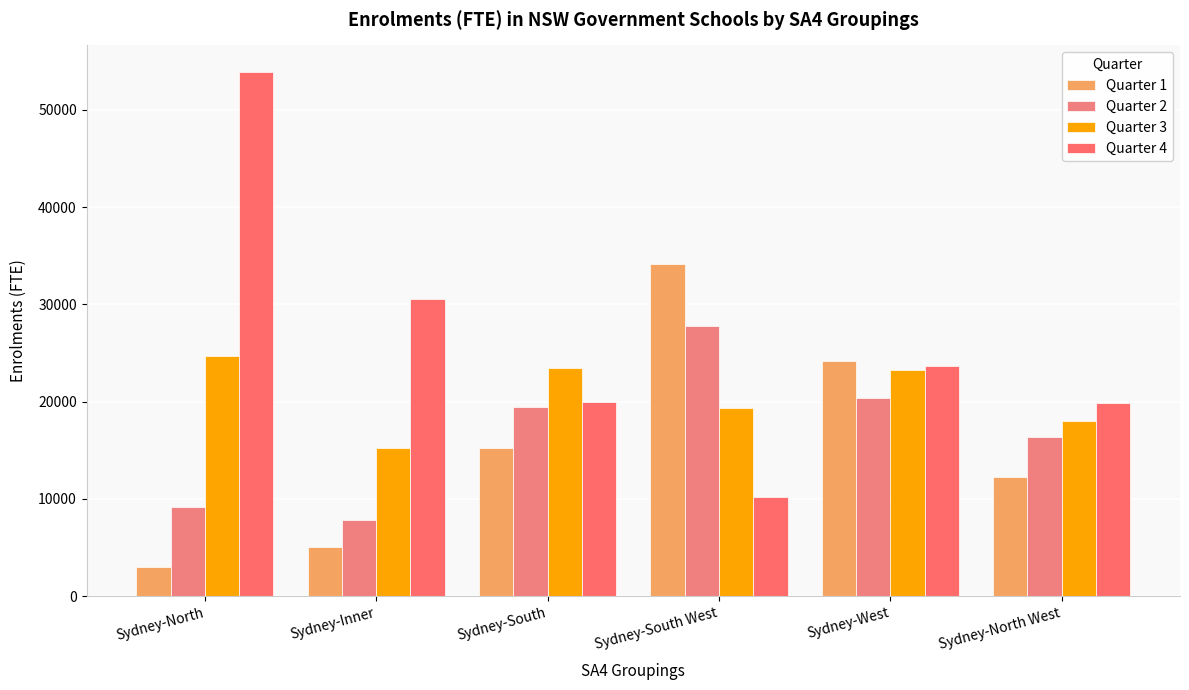

What is the average value of the Quarter 2 series?

16813